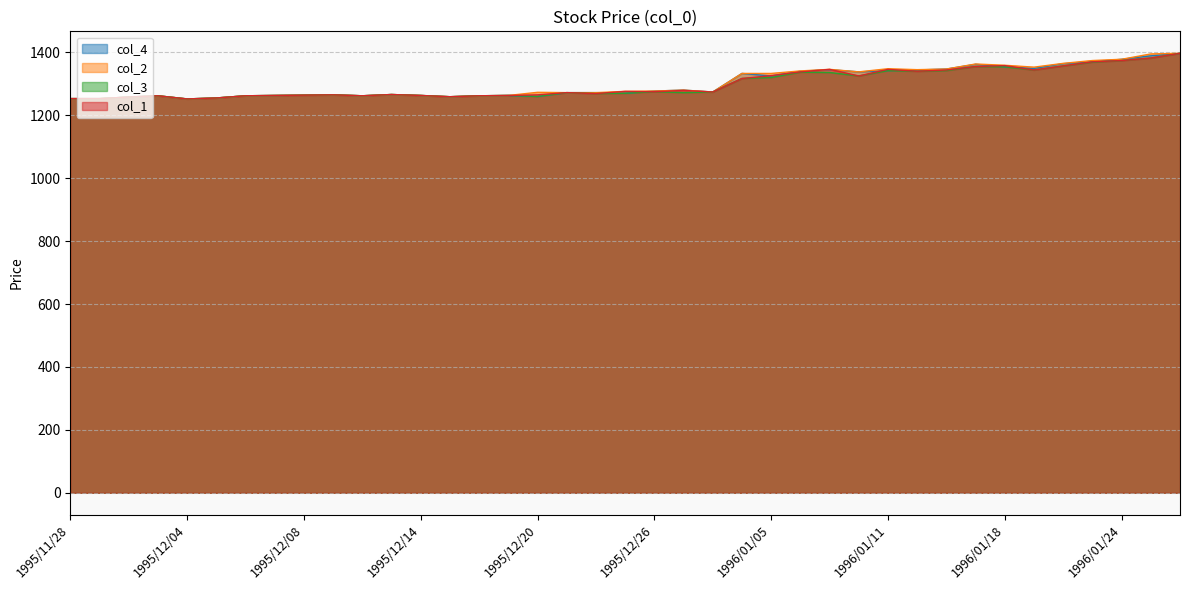

What position from the right is 1995/12/05?

34